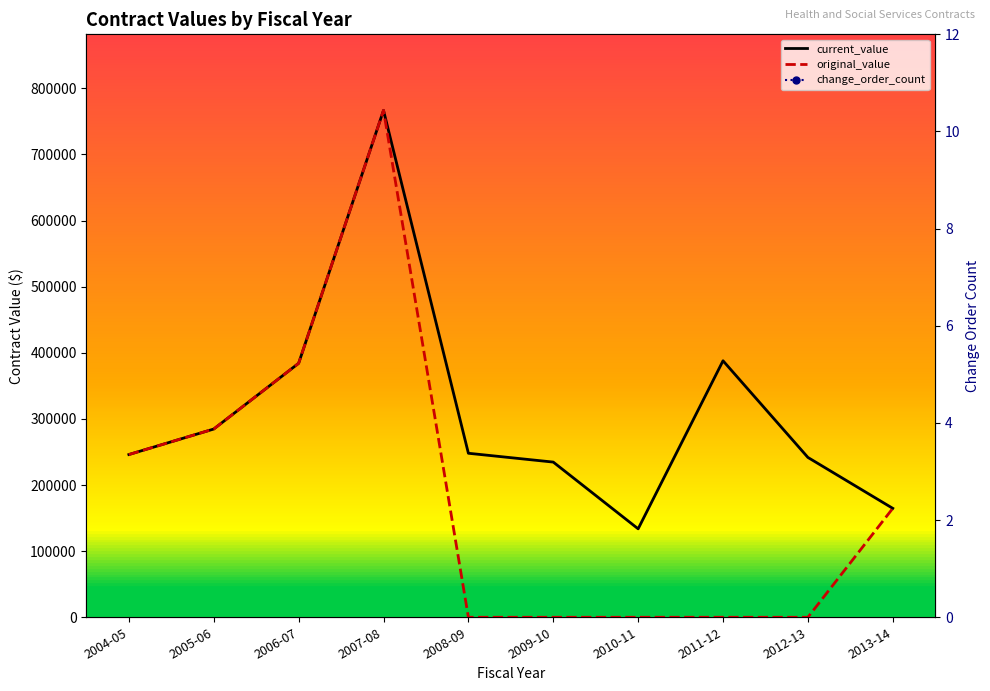

What are all the series names shown in the legend?

current_value, original_value, change_order_count